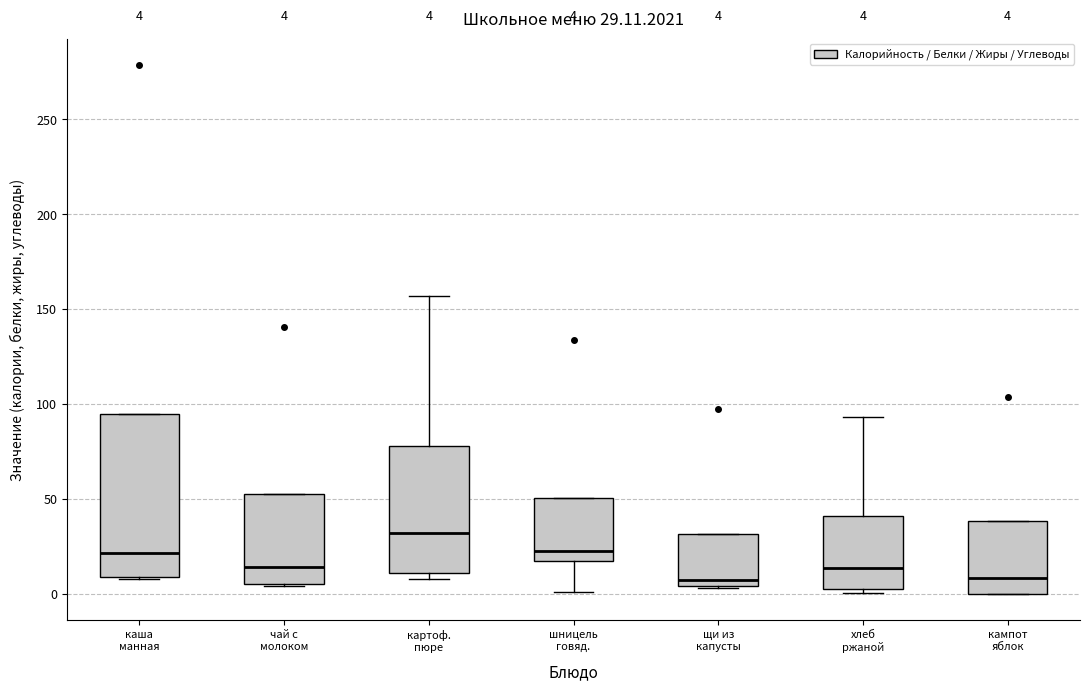

Which box is the tallest, from its lower edge to its upper edge?

каша манная